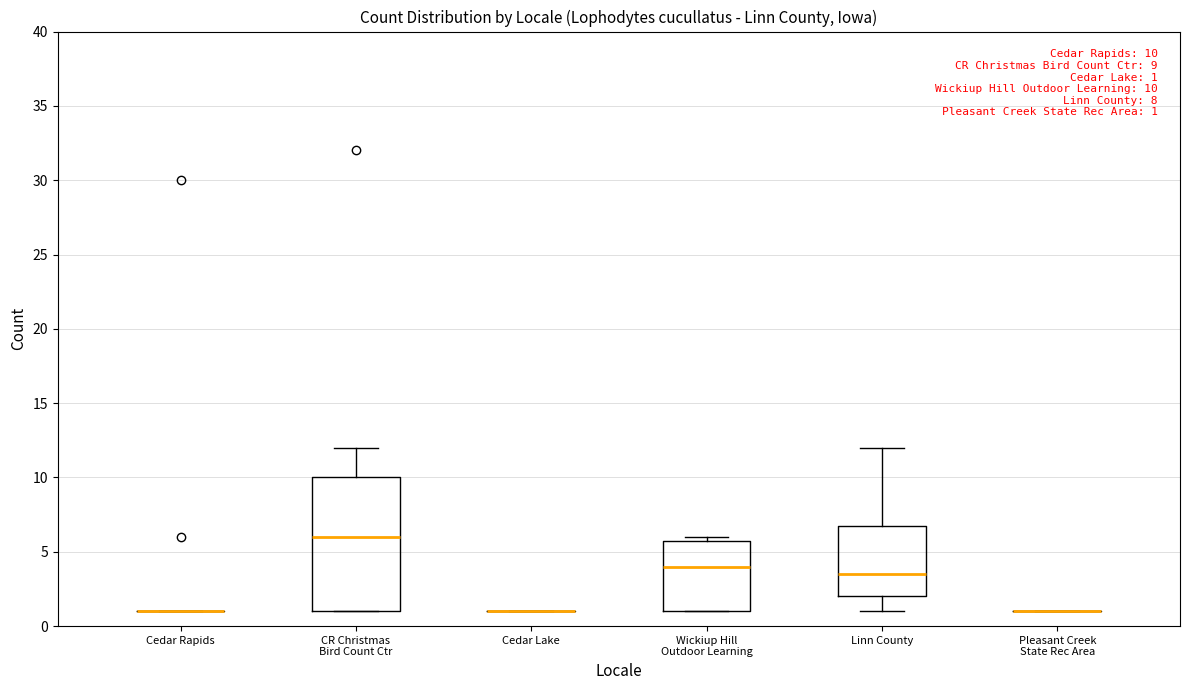

Which box is the tallest, from its lower edge to its upper edge?

CR Christmas Bird Count Ctr